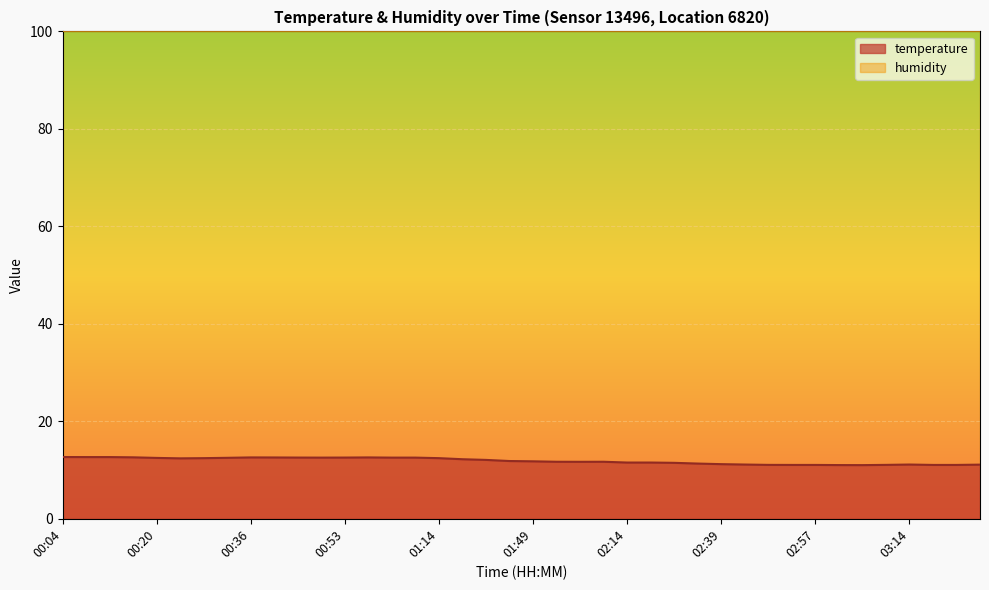

At which category does the data reach its first local peak?

00:36